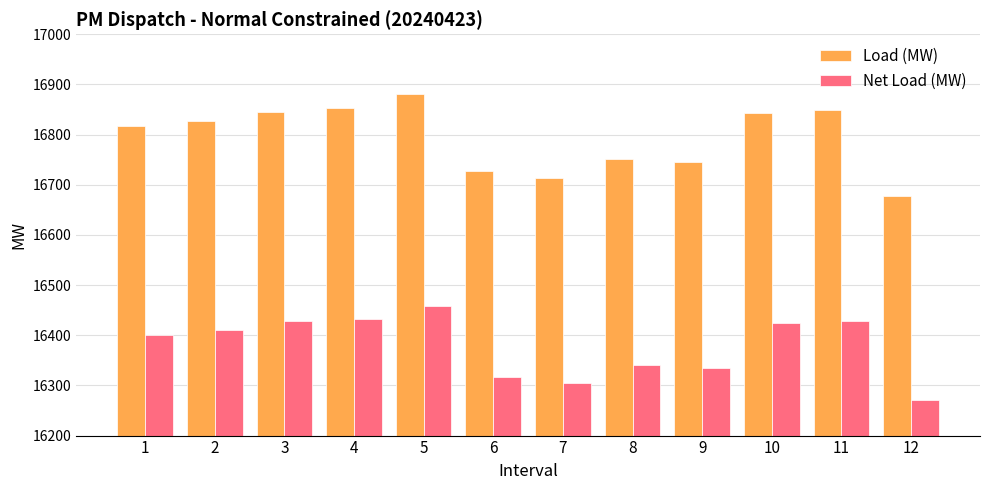

What is the approximate value of Net Load (MW) at 4?

16433.1